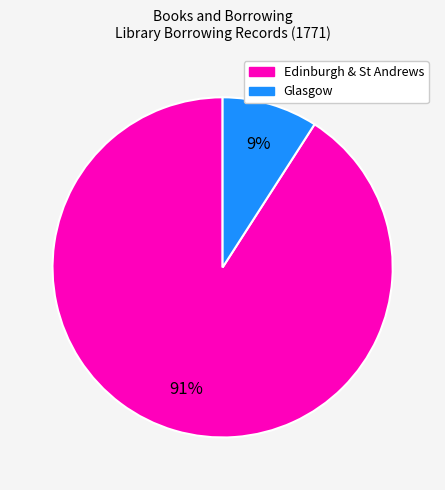

Is there any slice that represents more than half of the pie?

Yes